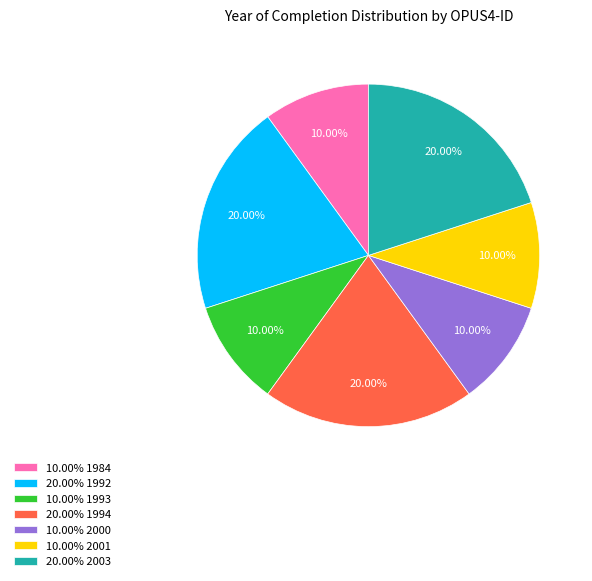

Does any single category account for the majority?

No